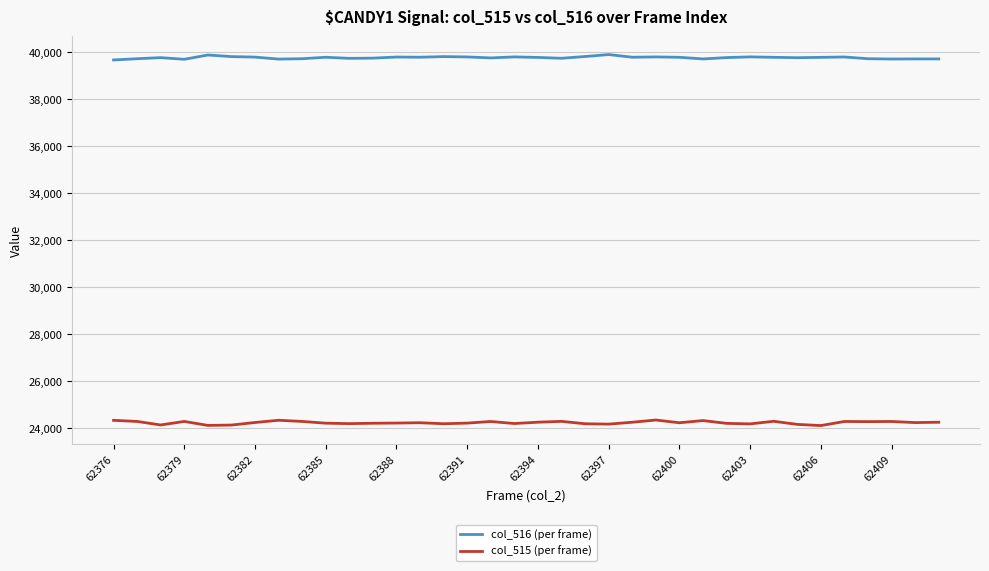

Rank the series by their maximum value, from highest to lowest.

col_516 (per frame), col_515 (per frame)